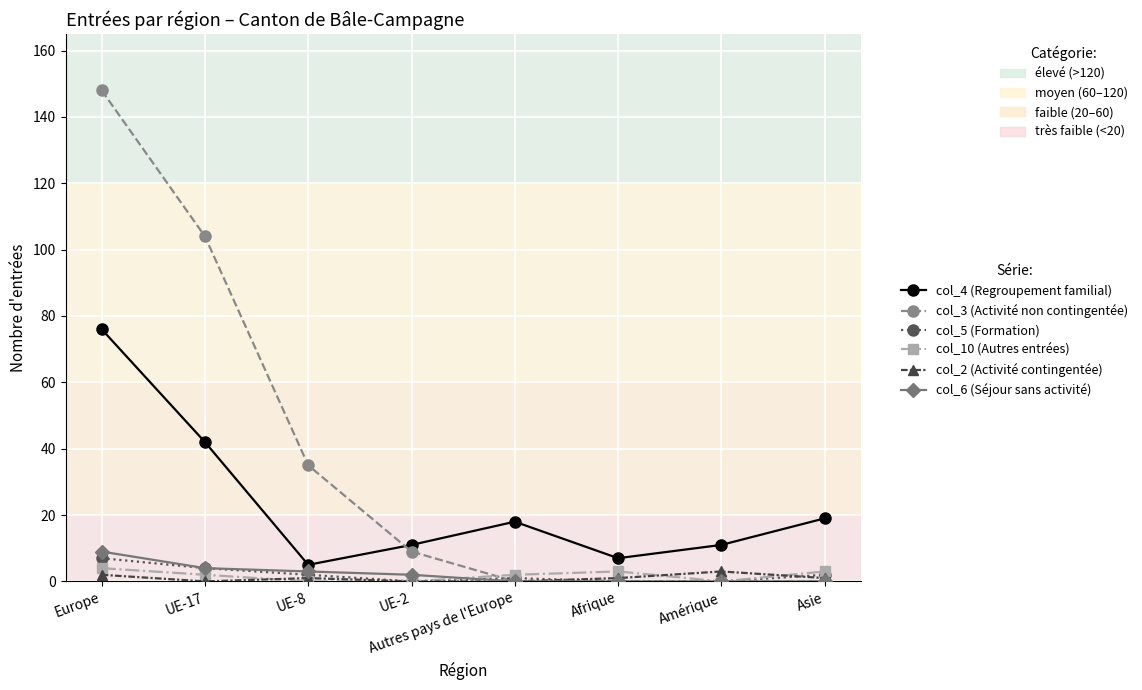

What is the total value across all series at Europe?

246